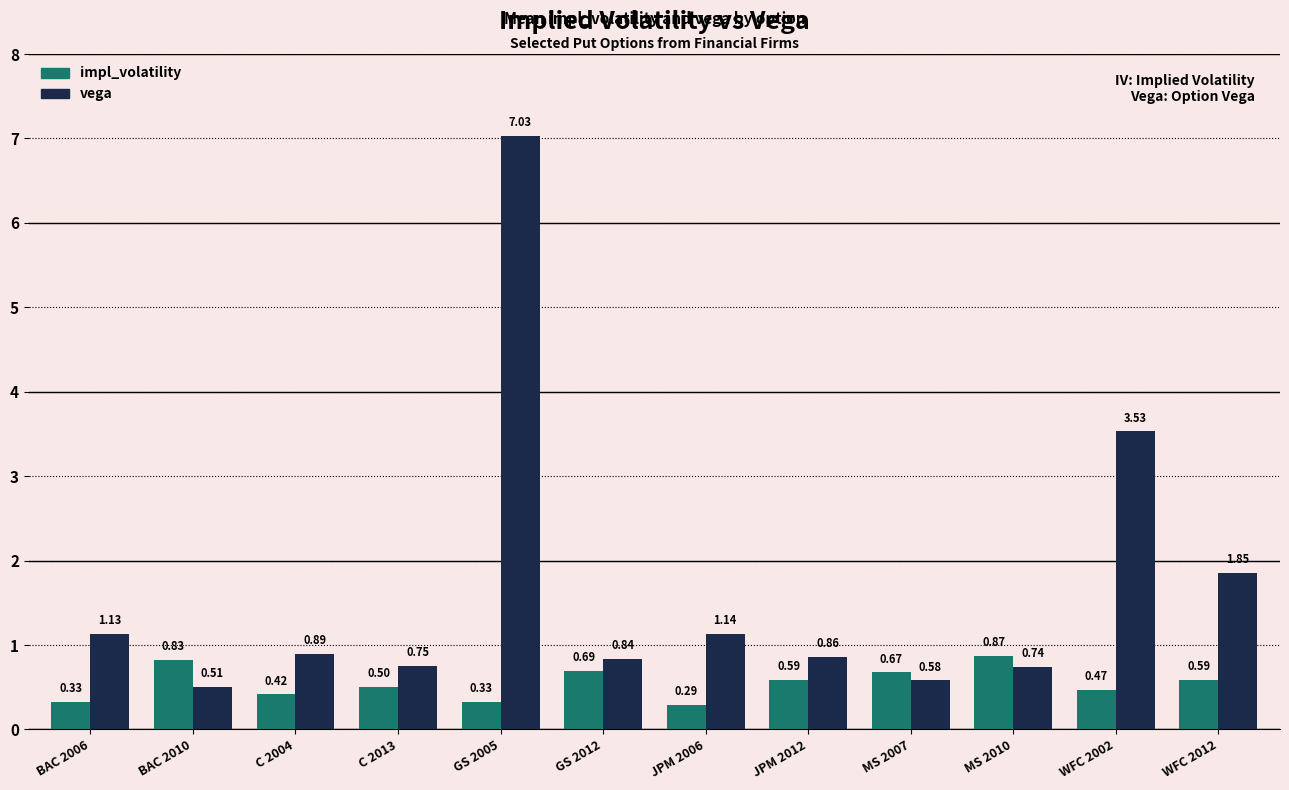

What is the label of the 8th bar from the right?

GS 2005